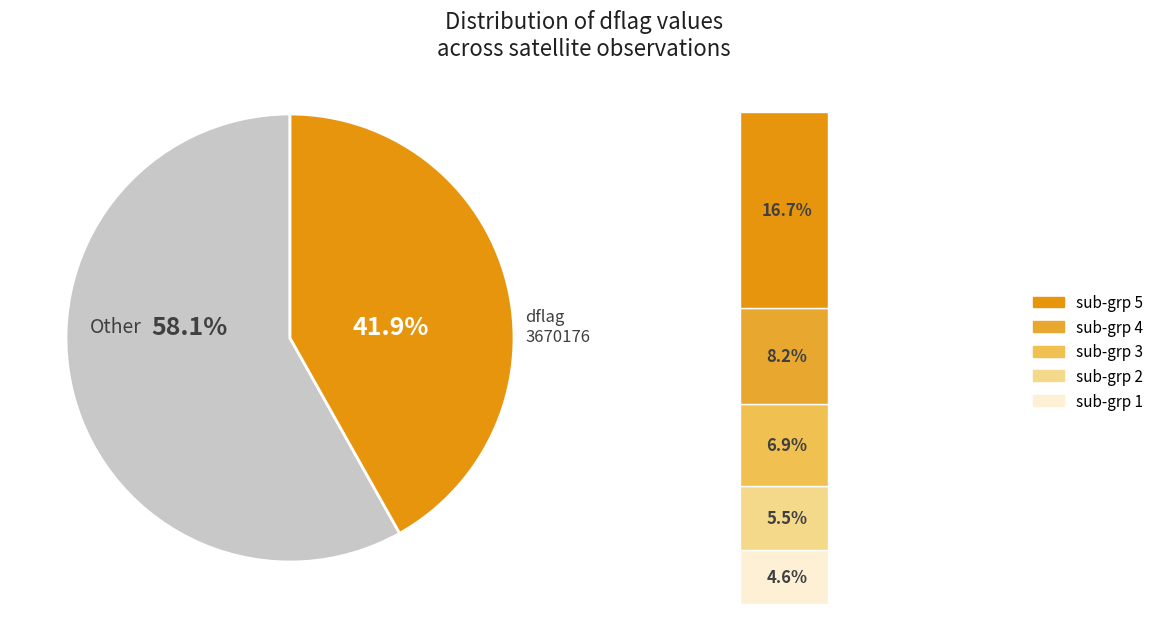

To the nearest percent, what is the combined percentage of 3670176_3 and 3670144?

44%